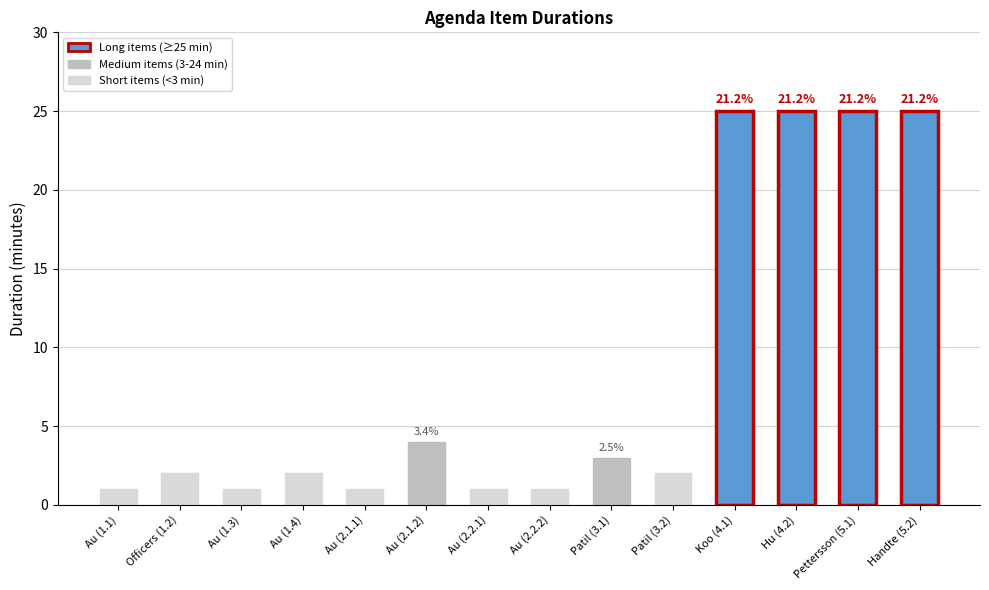

Which has a higher value, Pettersson (5.1) or Patil (3.1)?

Pettersson (5.1)